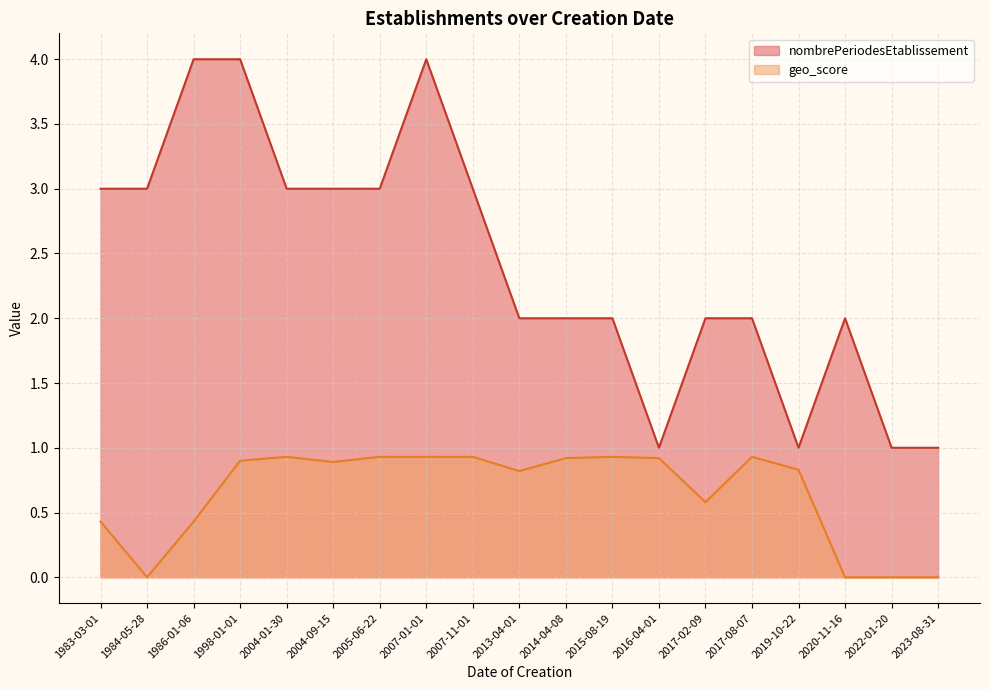

Is it true that geo_score equals -0.6 at 2023-08-31?

False